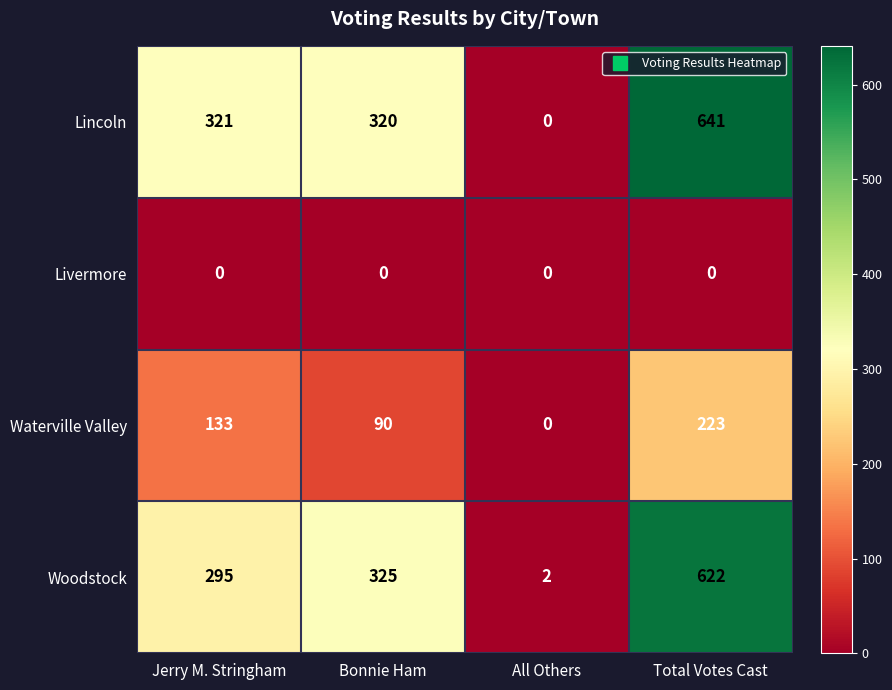

Which series changed the most between Bonnie Ham and All Others?

Woodstock